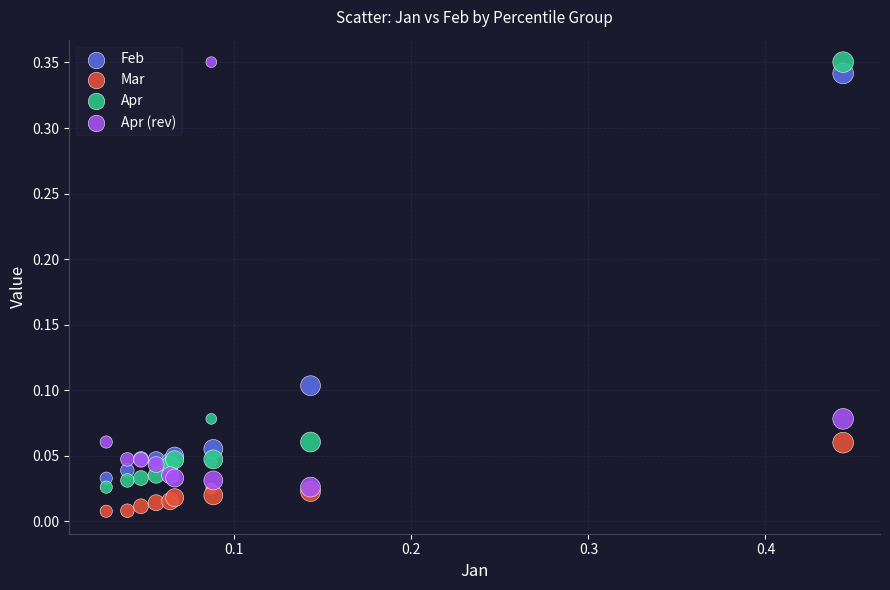

What are all the series names shown in the legend?

Feb, Mar, Apr, Apr (rev)